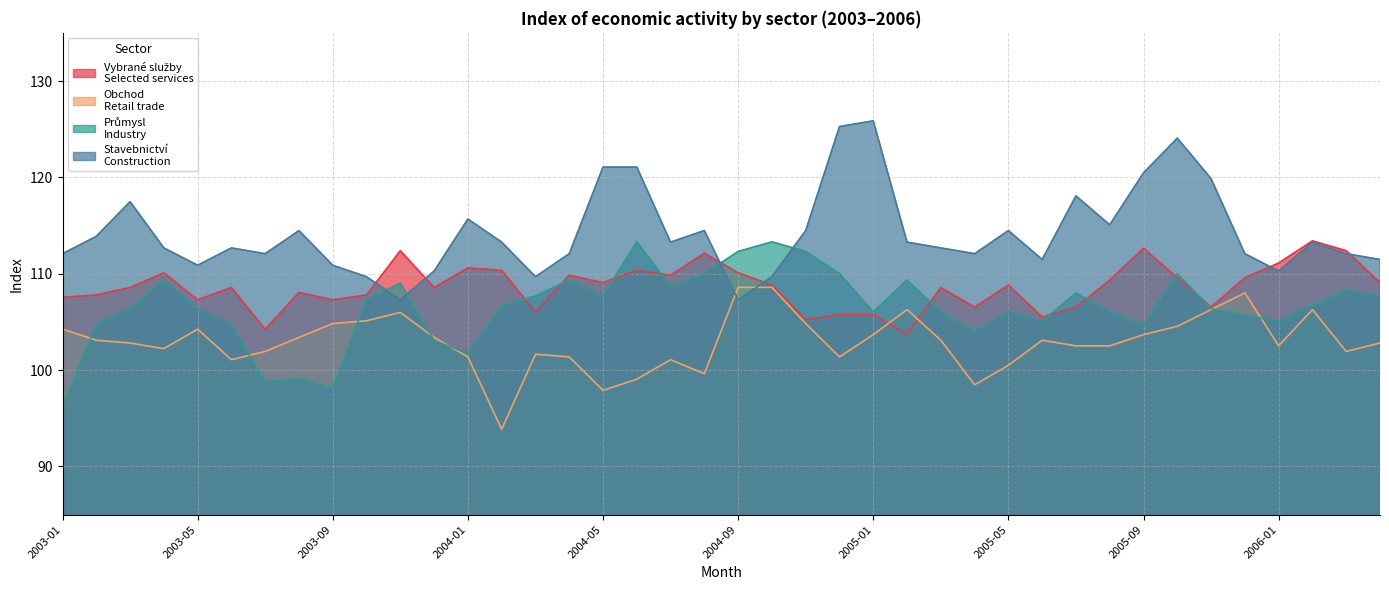

What is the smallest value displayed?

93.9